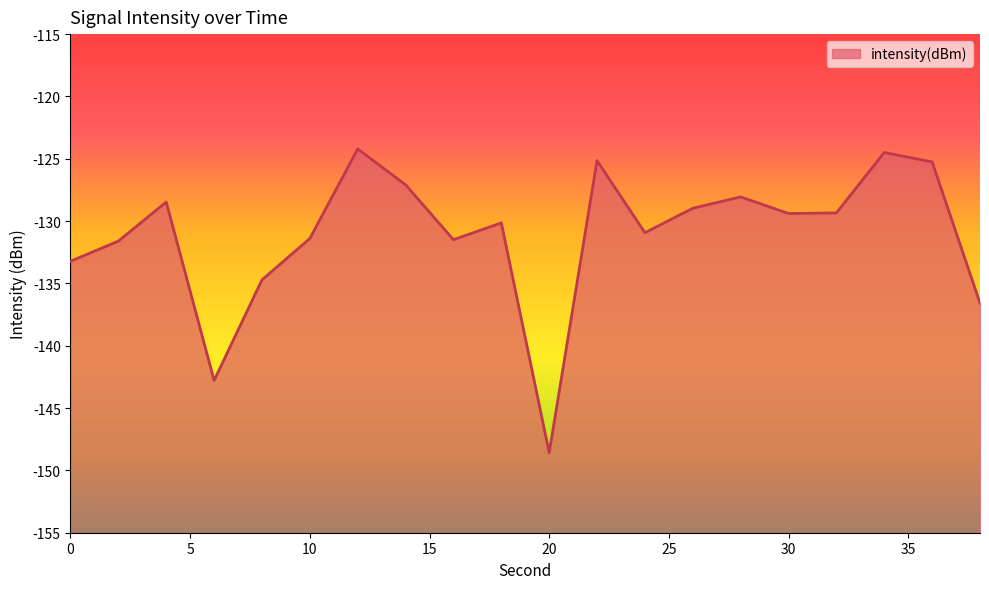

What is the difference between the maximum and minimum values?

24.4